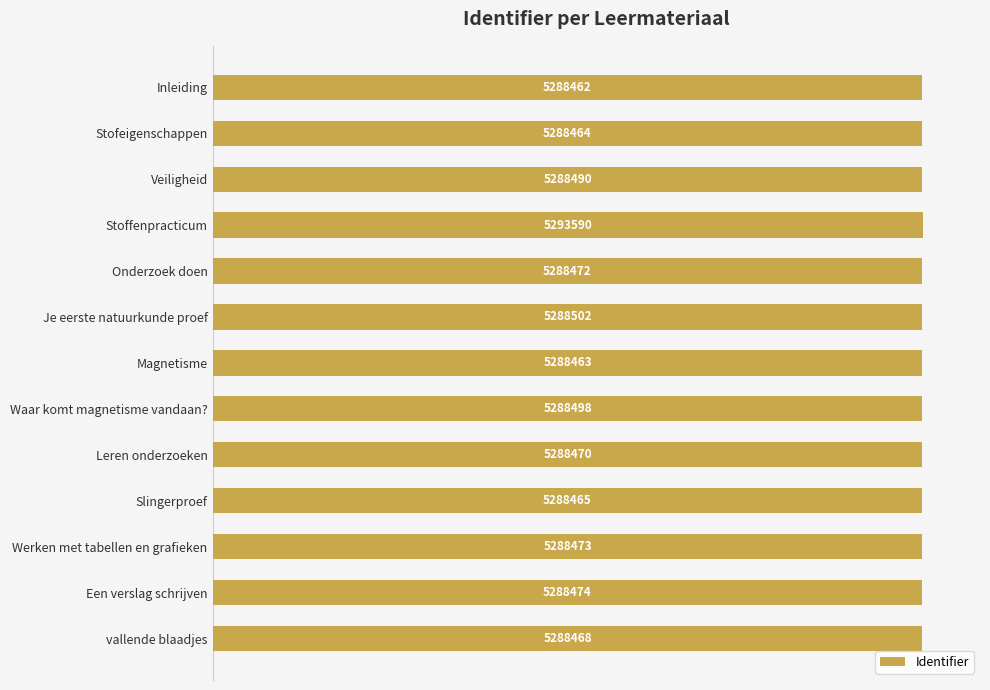

Which category has the highest value across all series?

Stoffenpracticum